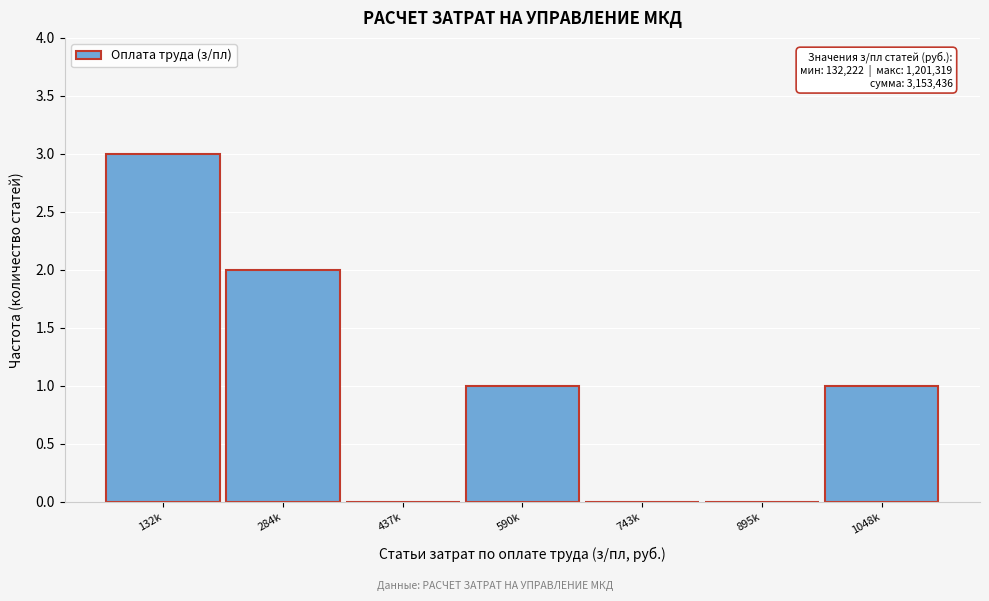

Reading left to right, list all the values displayed in this chart.

132k=3	284k=2	437k=0	590k=1	743k=0	895k=0	1048k=1